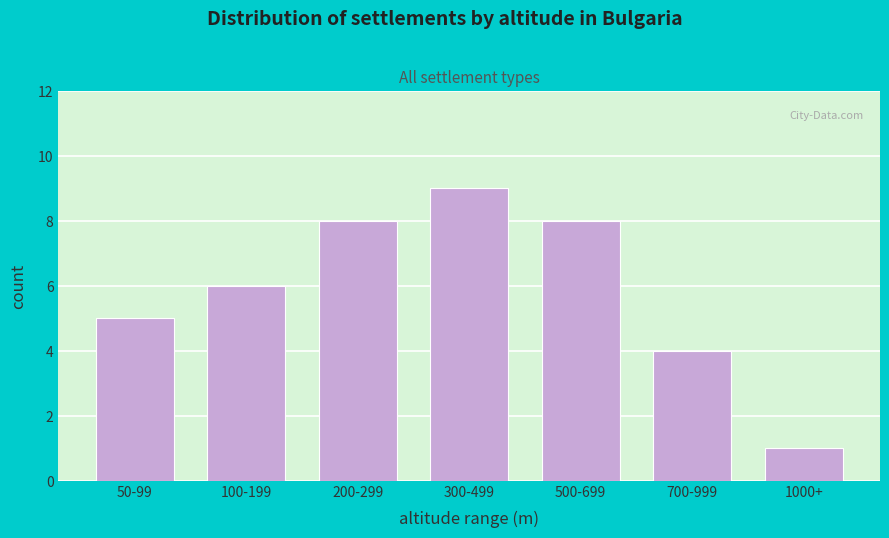

Reading left to right, list all the values displayed in this chart.

50-99=5	100-199=6	200-299=8	300-499=9	500-699=8	700-999=4	1000+=1